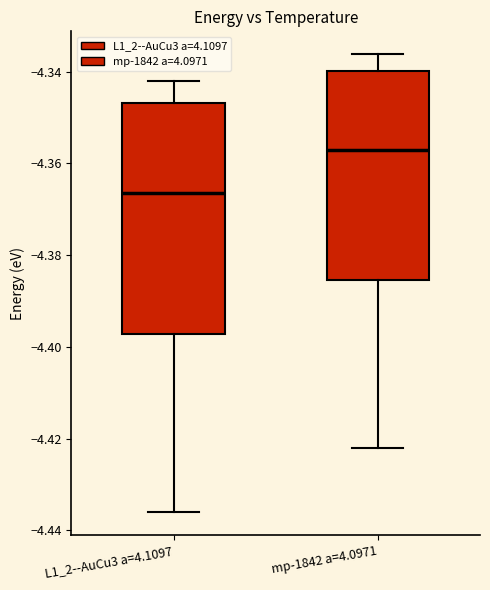

Reading left to right, read every box against the y-axis: the position of its median line, the range the box covers, and the ends of its whiskers. The values are not printed on the chart, so give them approximately, as read against the axis.

L1_2--AuCu3 a=4.1097: median -4.366, box -4.398 to -4.346, whiskers -4.436 to -4.342
mp-1842 a=4.0971: median -4.358, box -4.386 to -4.340, whiskers -4.422 to -4.336